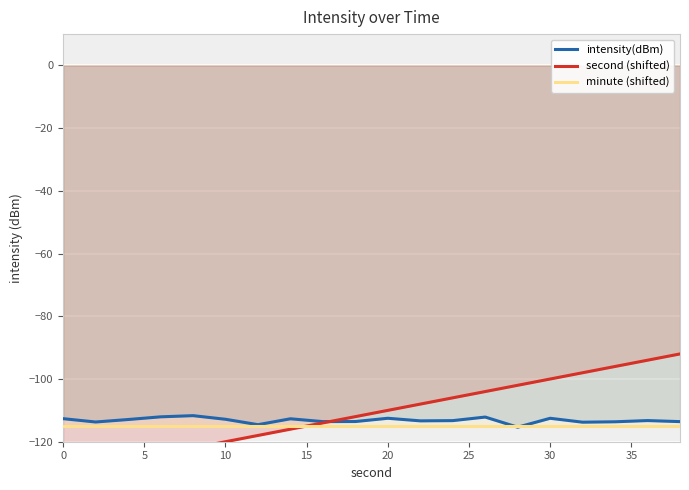

What is the minimum value for minute (shifted)?

-115.0